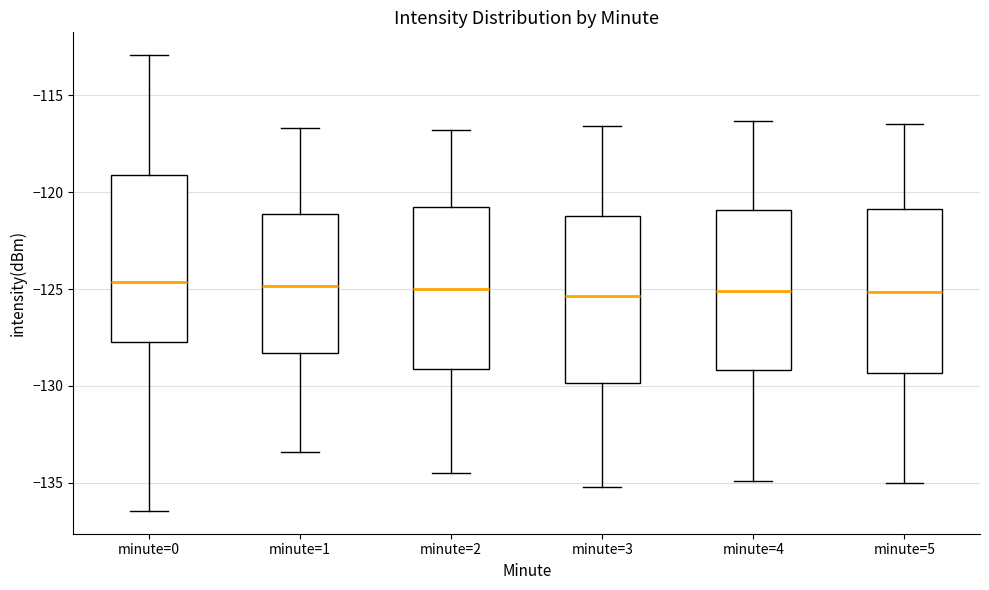

Reading left to right, transcribe this box plot: for each box, give where its median line is, the range the box spans, and where its two whiskers end, as read against the y-axis. The values are not printed on the chart, so give them approximately, as read against the axis.

minute=0: median -124.5, box -127.5 to -119.0, whiskers -136.5 to -113.0
minute=1: median -125.0, box -128.5 to -121.0, whiskers -133.5 to -116.5
minute=2: median -125.0, box -129.0 to -120.5, whiskers -134.5 to -117.0
minute=3: median -125.5, box -130.0 to -121.0, whiskers -135.0 to -116.5
minute=4: median -125.0, box -129.0 to -121.0, whiskers -135.0 to -116.5
minute=5: median -125.0, box -129.5 to -121.0, whiskers -135.0 to -116.5